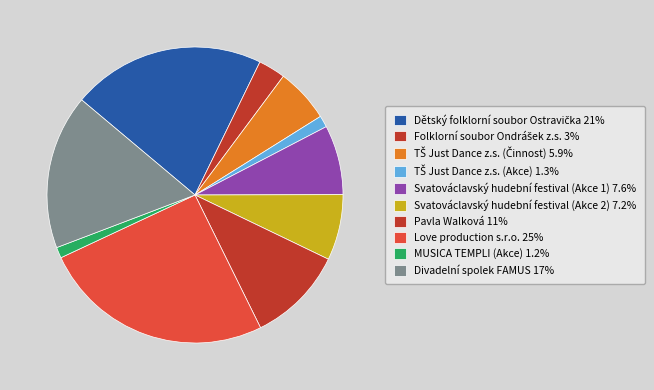

What is the smallest slice in the pie chart?

MUSICA TEMPLI (Akce)